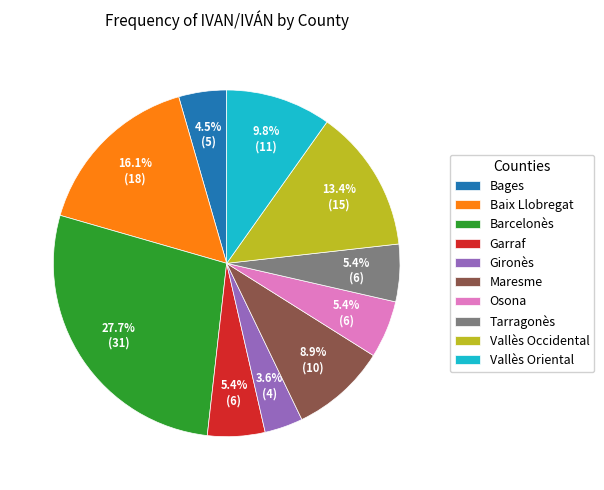

Does Baix Llobregat account for over 50% of the chart?

No